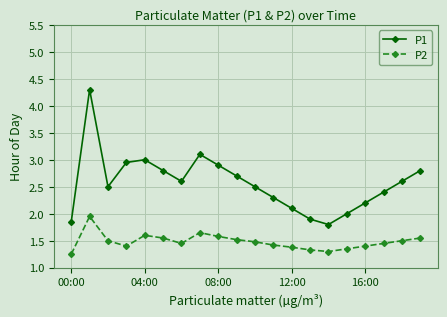

True or false: P1 and P2 intersect in this chart.

False